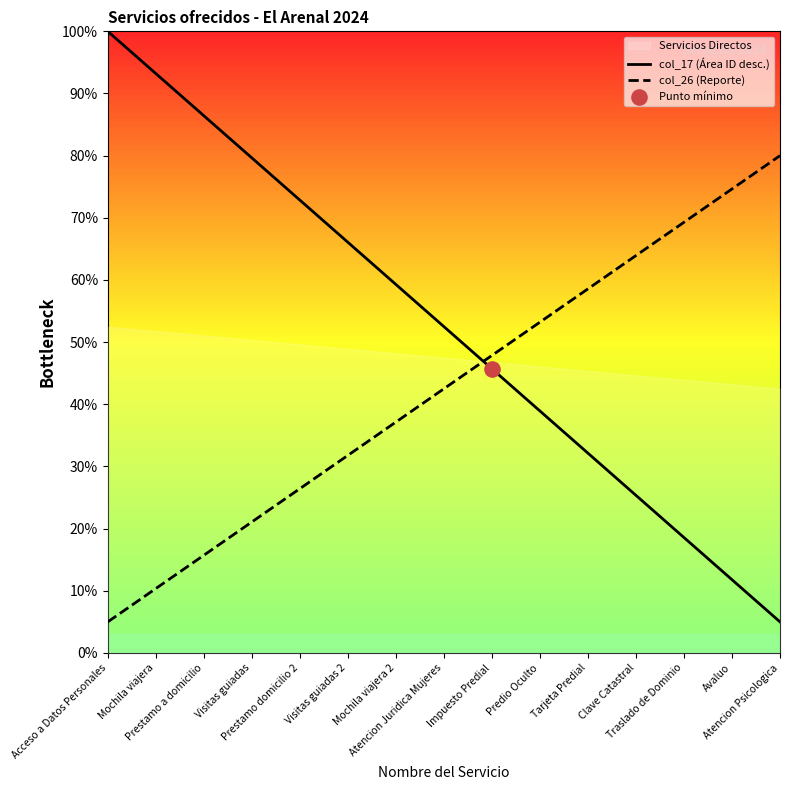

What are all the series names shown in the legend?

col_17 (Área ID desc.), col_26 (Reporte)